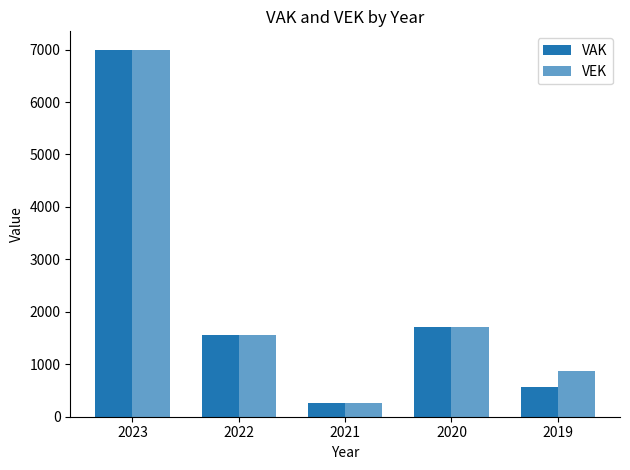

At 2023, list the series in order from largest to smallest.

VAK, VEK